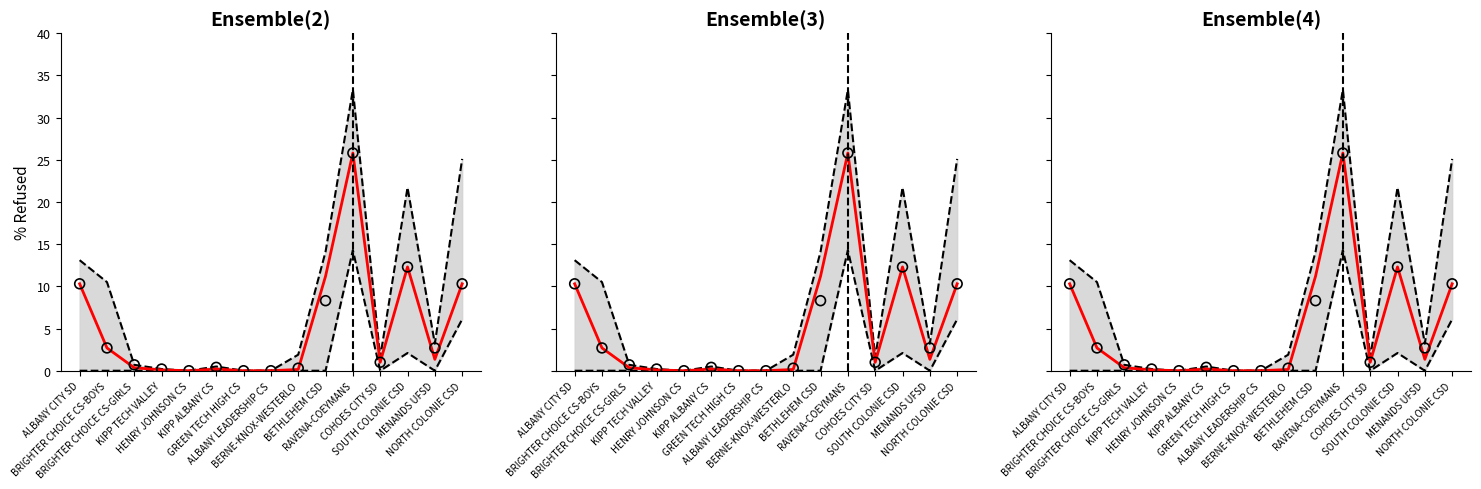

What are all the series names shown in the legend?

Upper bound, Lower bound, Median estimate, Observed